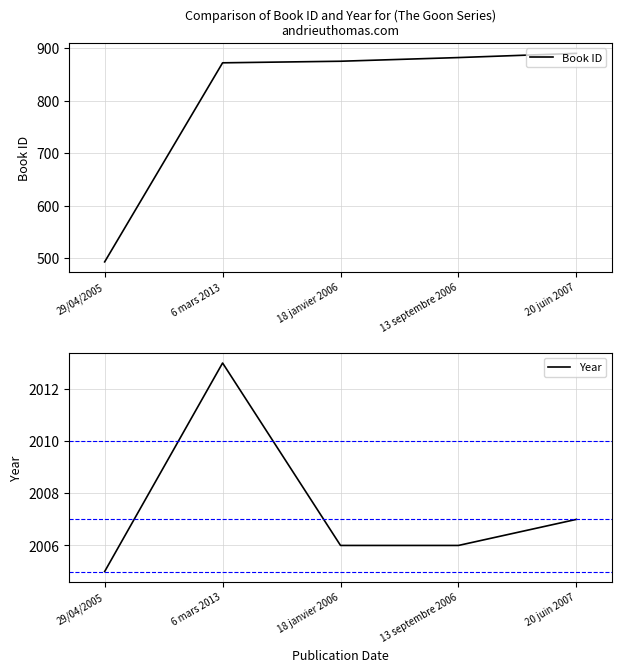

Where is the first local maximum for Year?

6 mars 2013